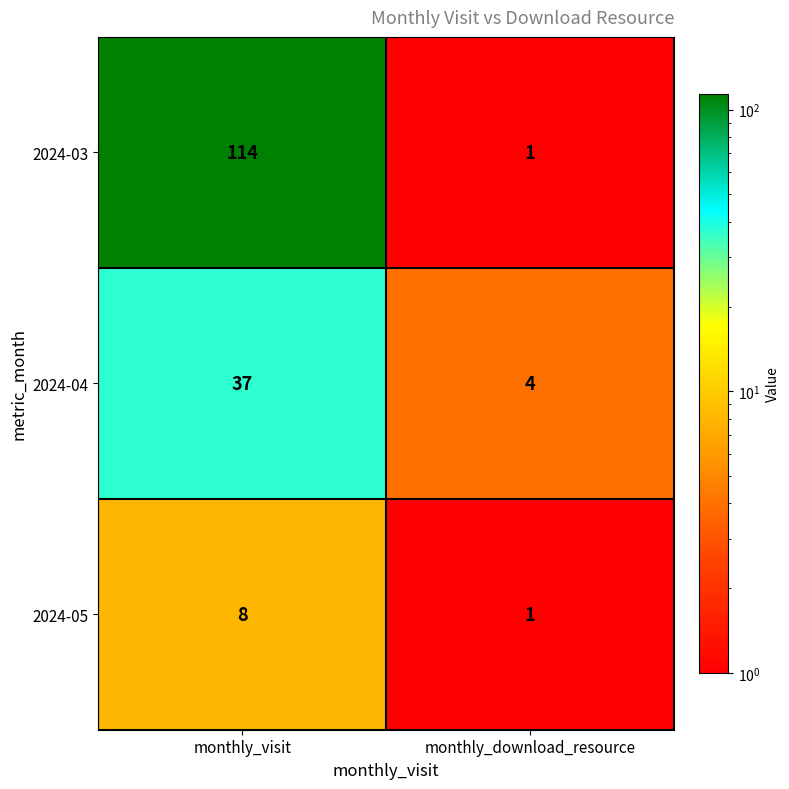

What is the greatest value displayed?

114